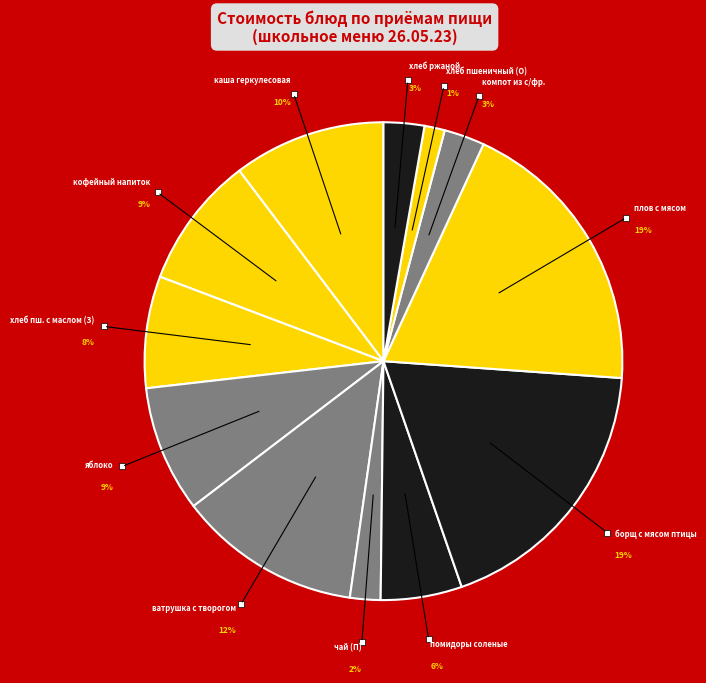

Is there any slice that represents more than half of the pie?

No